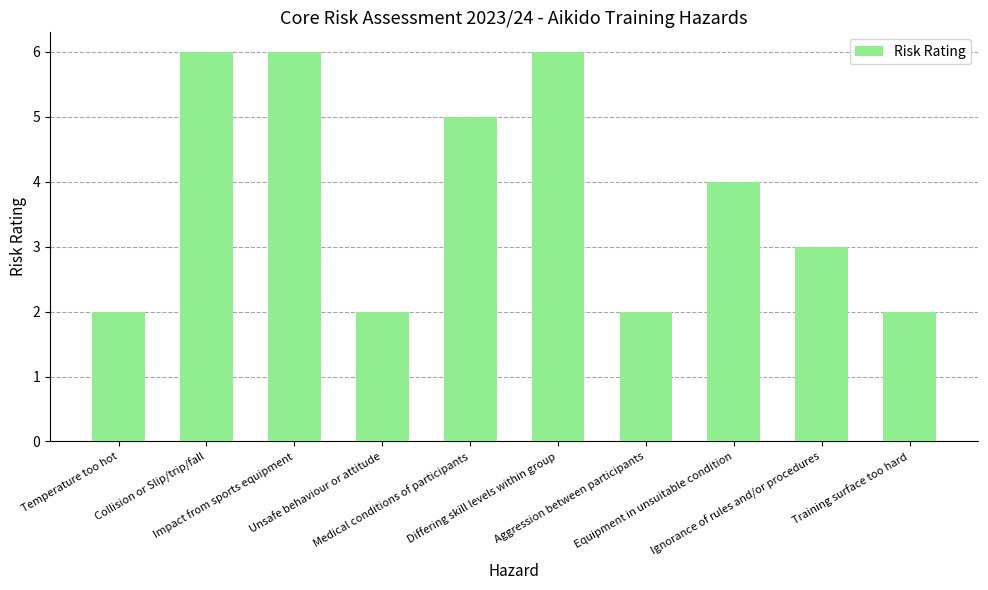

What is the value of the 8th bar from the left?

4